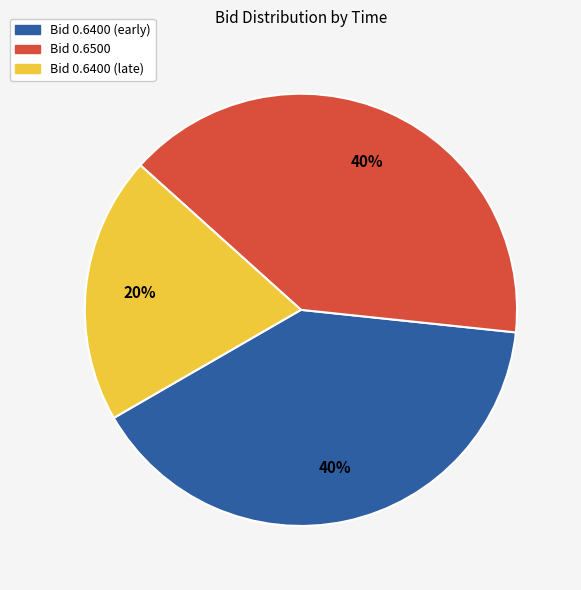

Approximately how many times larger is the value at Bid 0.6500 compared to Bid 0.6400 (late)?

2.0